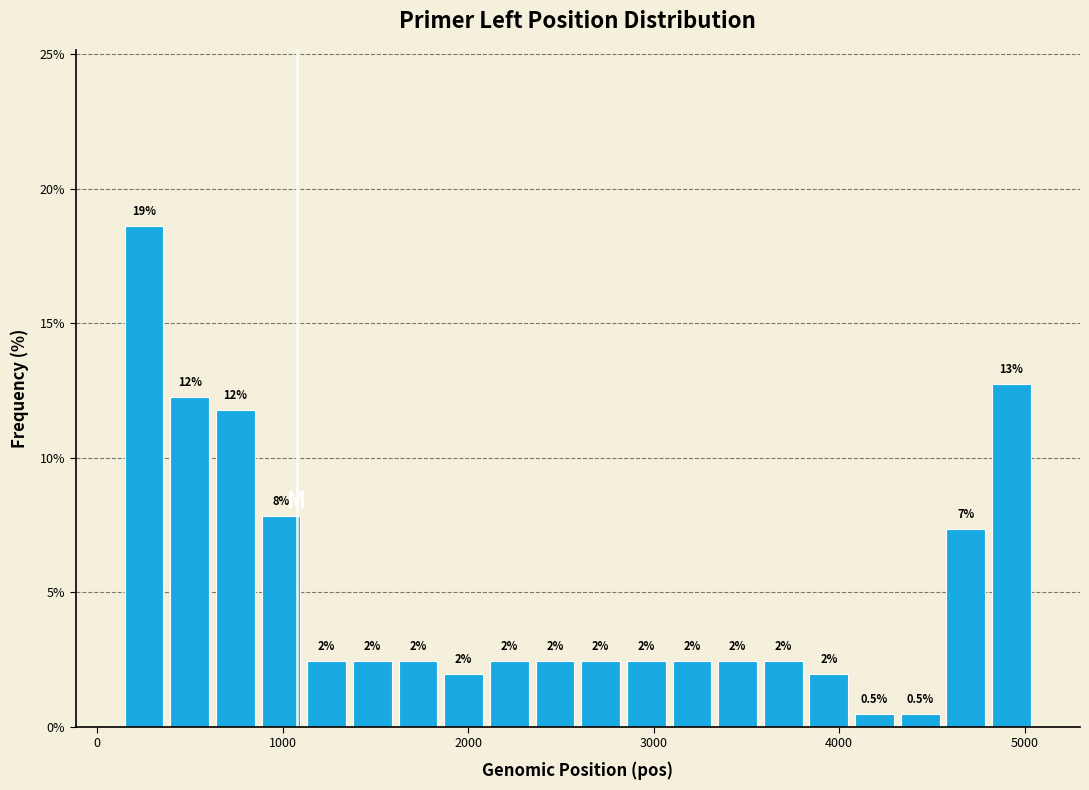

Read against the x-axis, roughly where is the centre of the tallest bar?

300